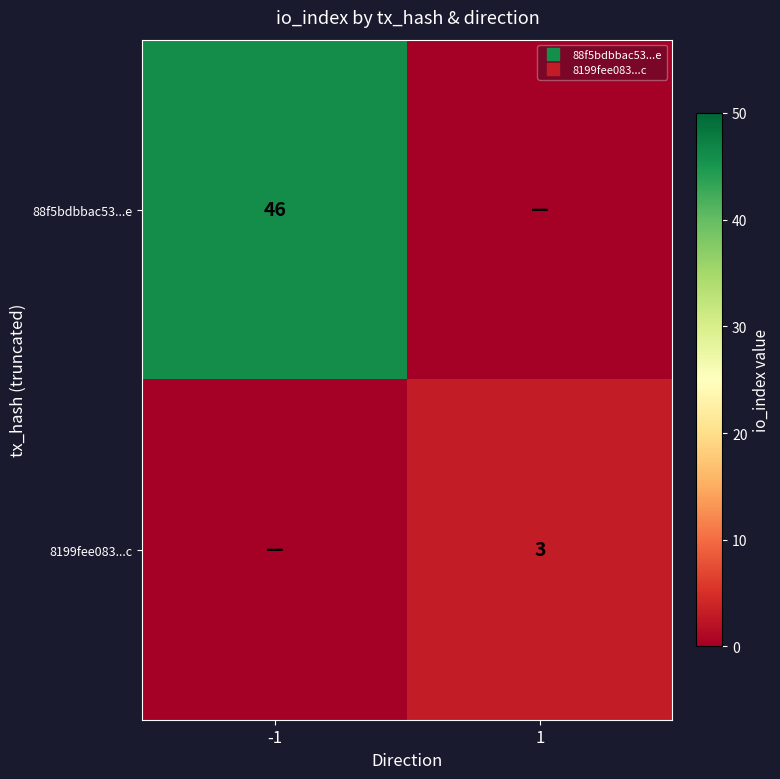

At how many categories does at least one series exceed 15?

1